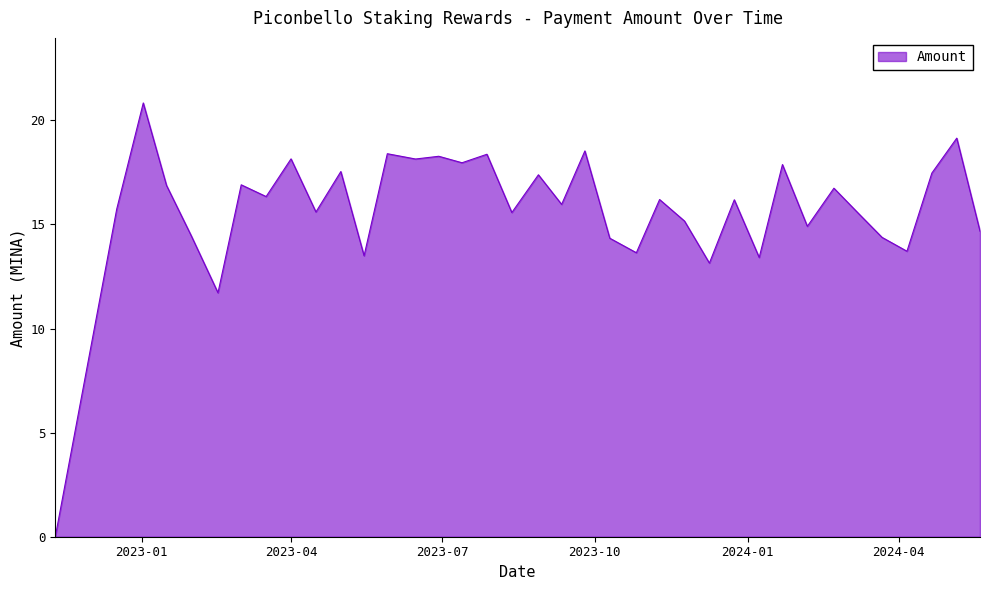

What is the greatest value displayed?

20.8